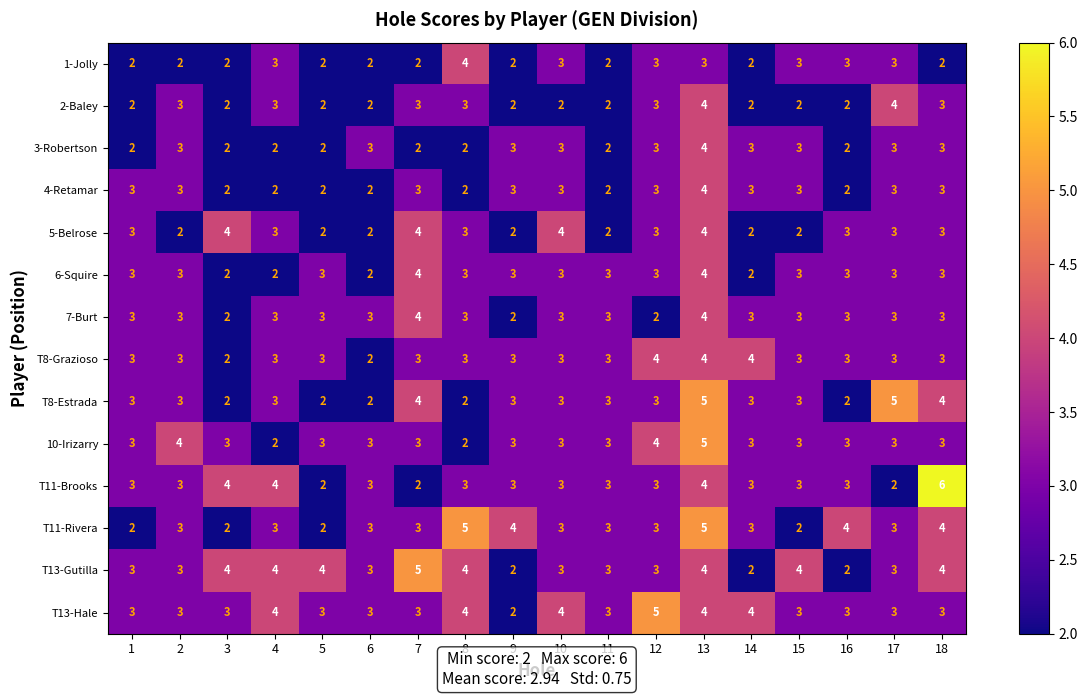

The value of T13-Gutilla at 4 is 4. True or false?

True